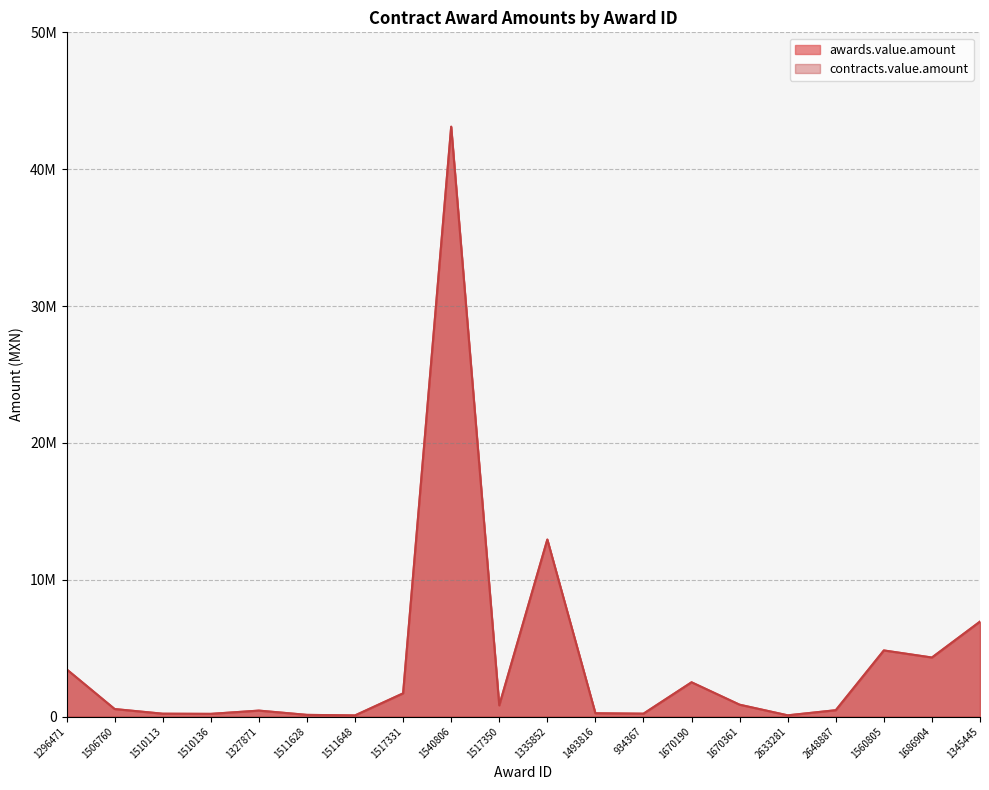

List the series in order of their peak value, highest first.

awards.value.amount, contracts.value.amount